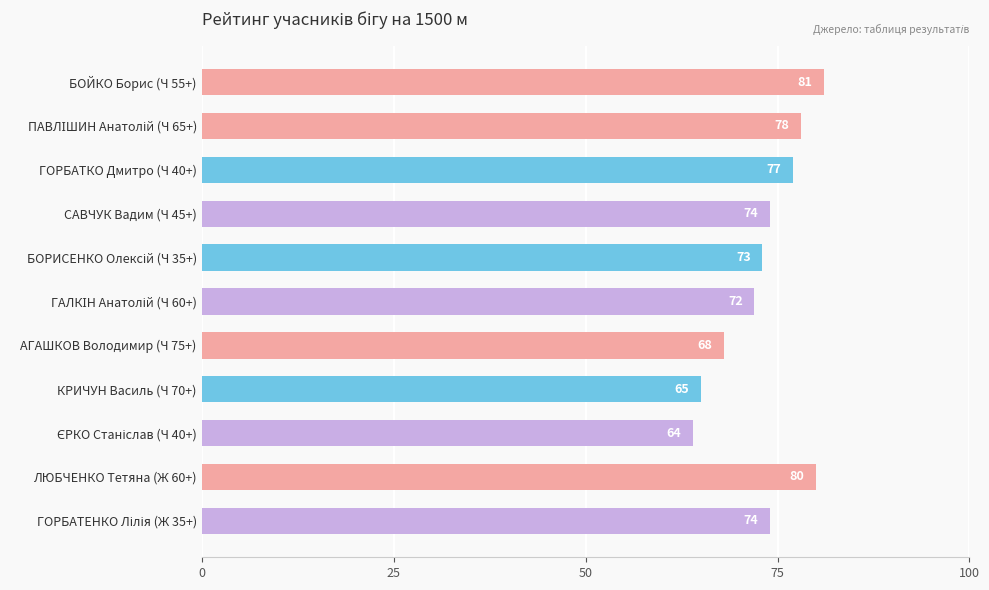

What is the change in value from ГОРБАТКО Дмитро (Ч 40+) to ЛЮБЧЕНКО Тетяна (Ж 60+)?

+3